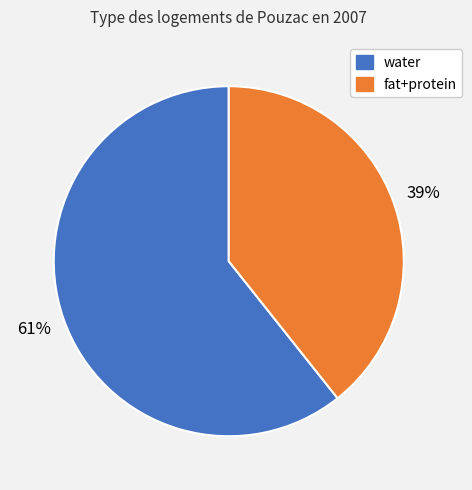

Does any single category account for the majority?

Yes